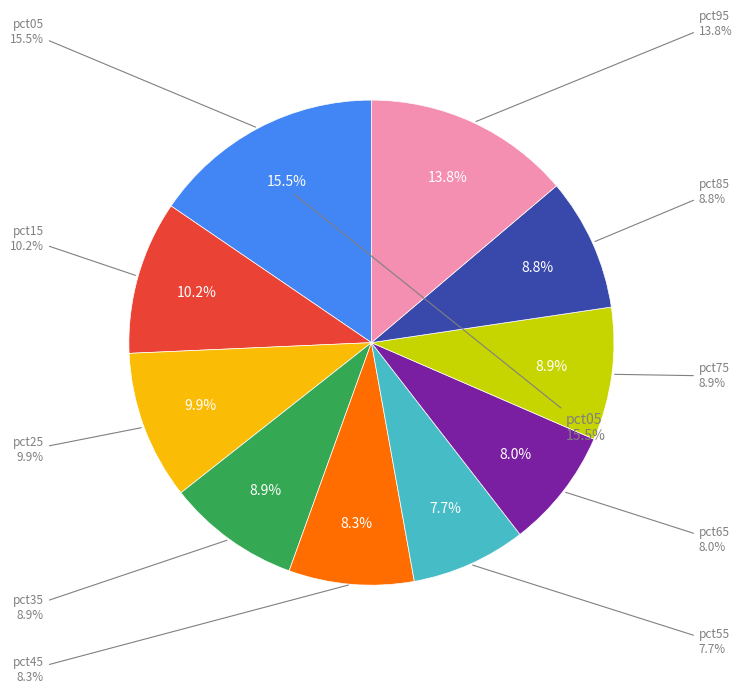

To the nearest percent, what is the average slice percentage?

10%